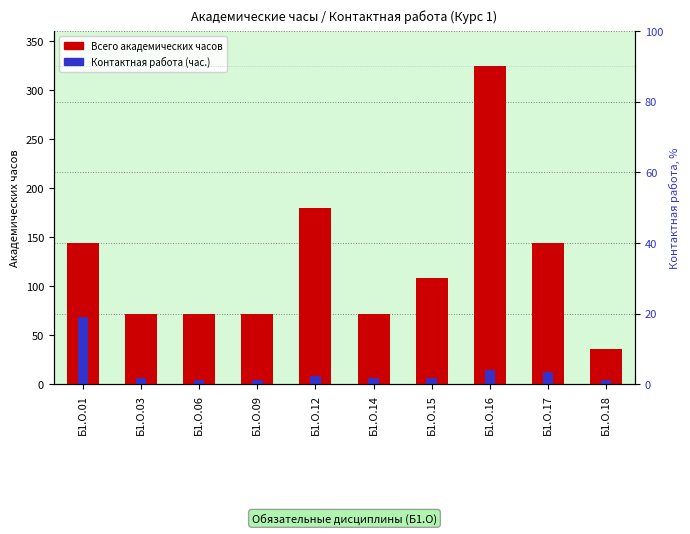

What is the value of the Контактная работа (час.) bar at the 1st from the left?

68.5